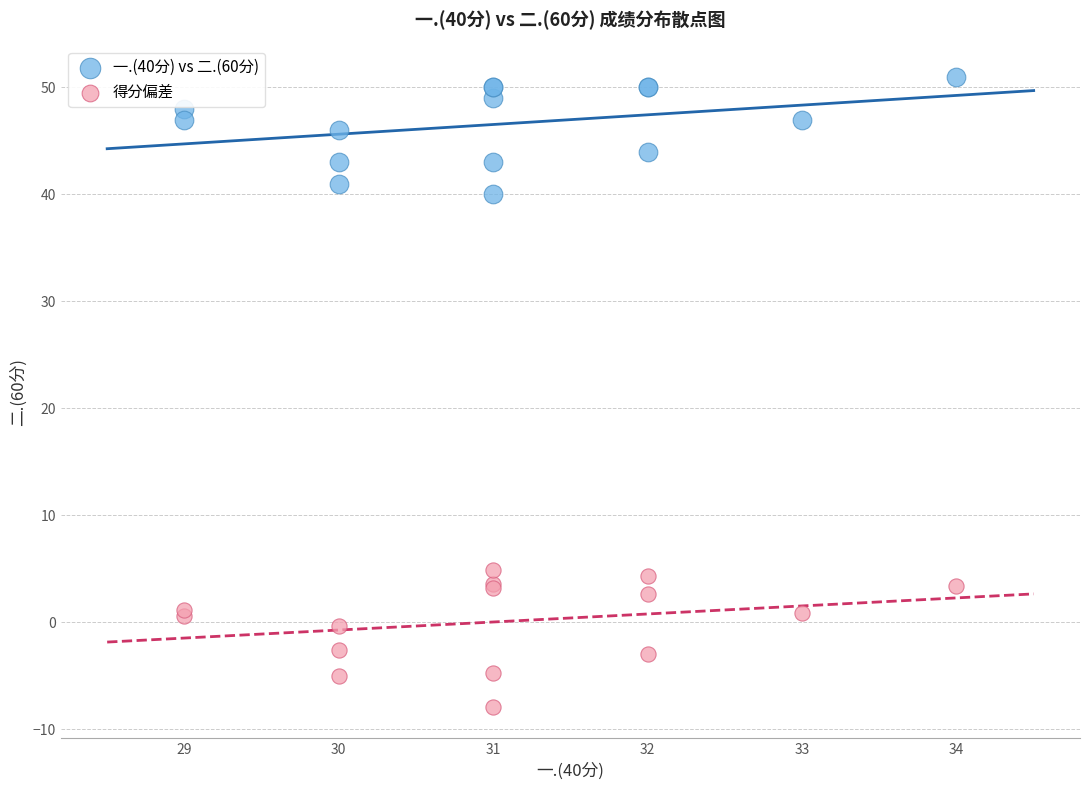

What is the X range (max minus min) for the scatter plot?

5.0